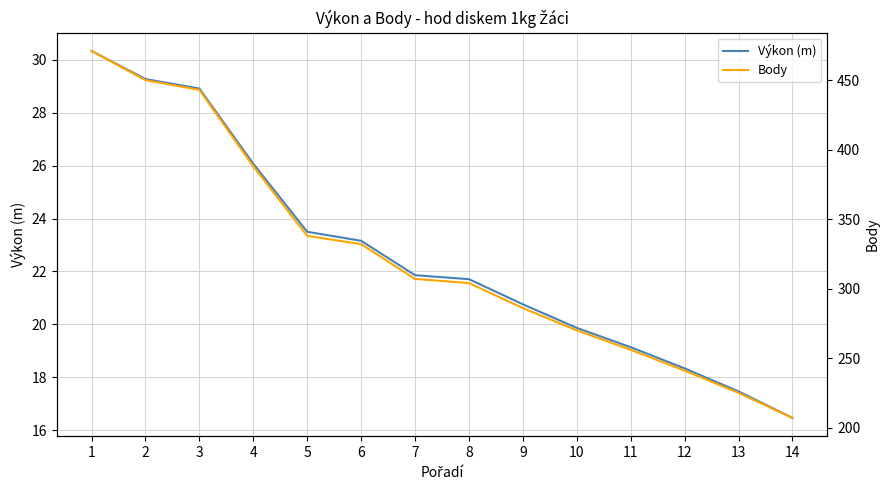

True or false: Výkon (m) has a value of 14.5 at 4.

False